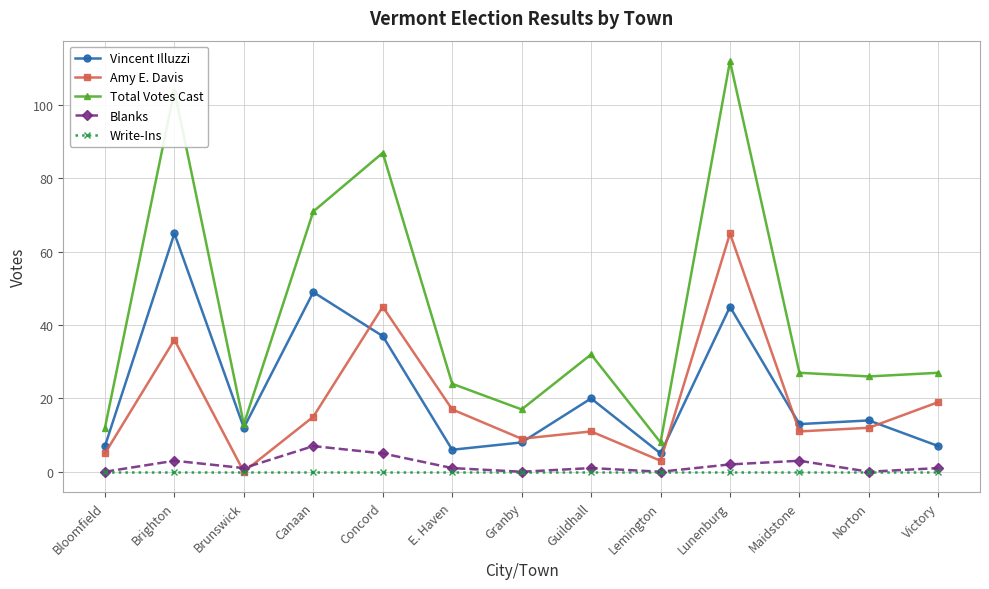

What is the value of the Total Votes Cast point at the 5th from the left?

87